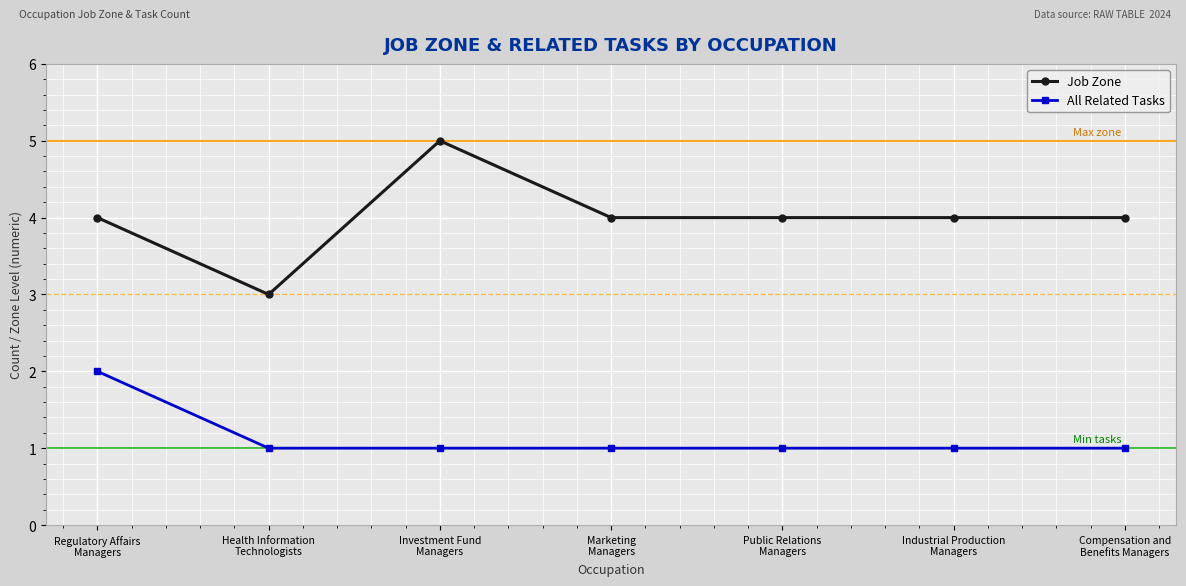

What is the minimum value shown in the chart?

1